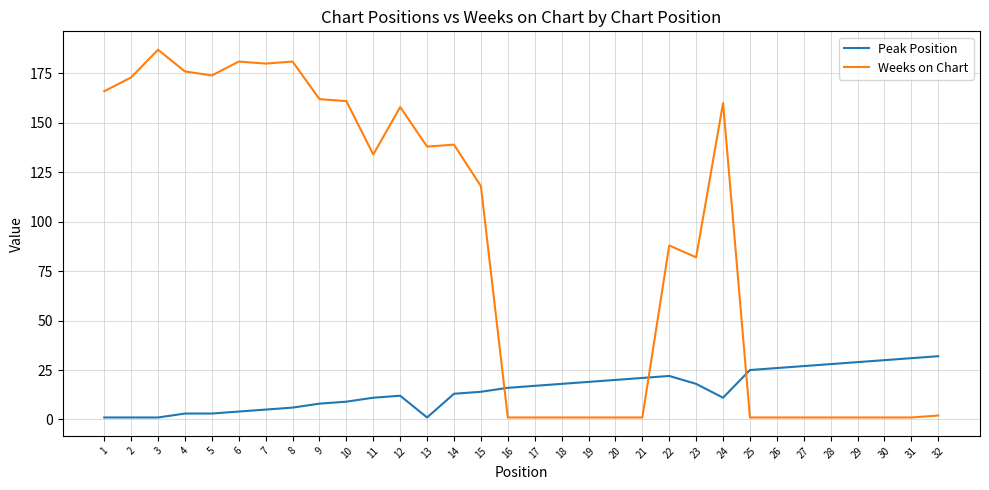

What is the difference between the maximum and minimum values in the Weeks on Chart series?

186